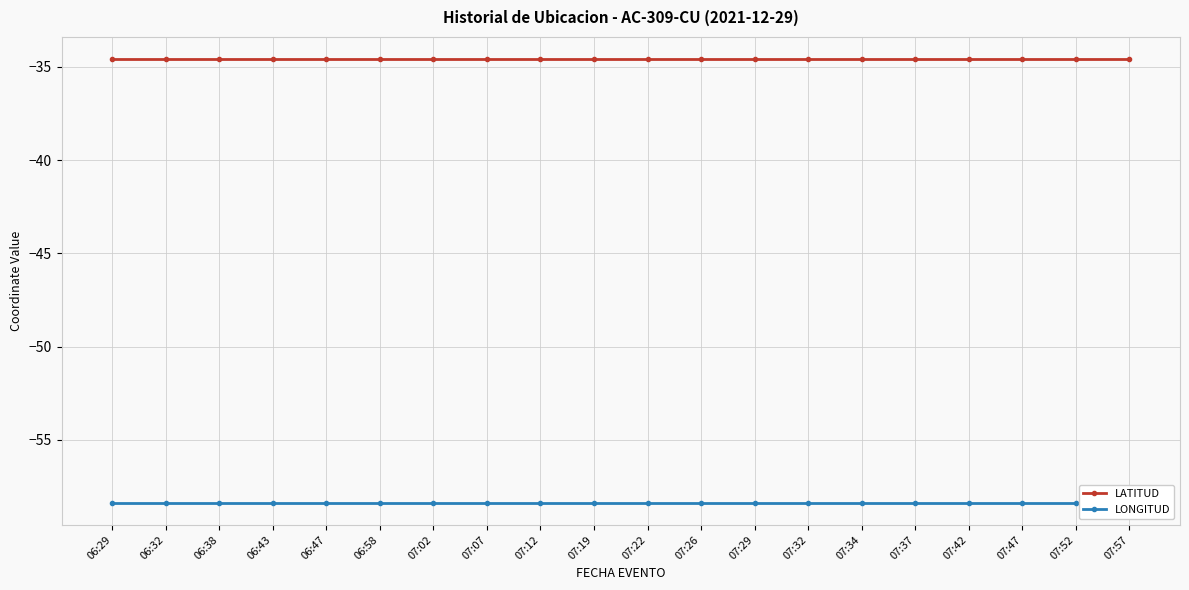

True or false: LONGITUD and LATITUD cross at least once.

False